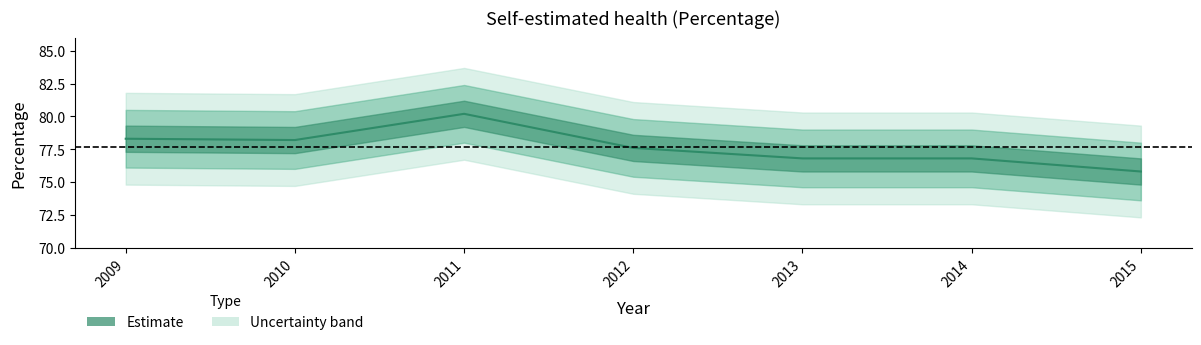

At which label does the data first exceed 77?

2009